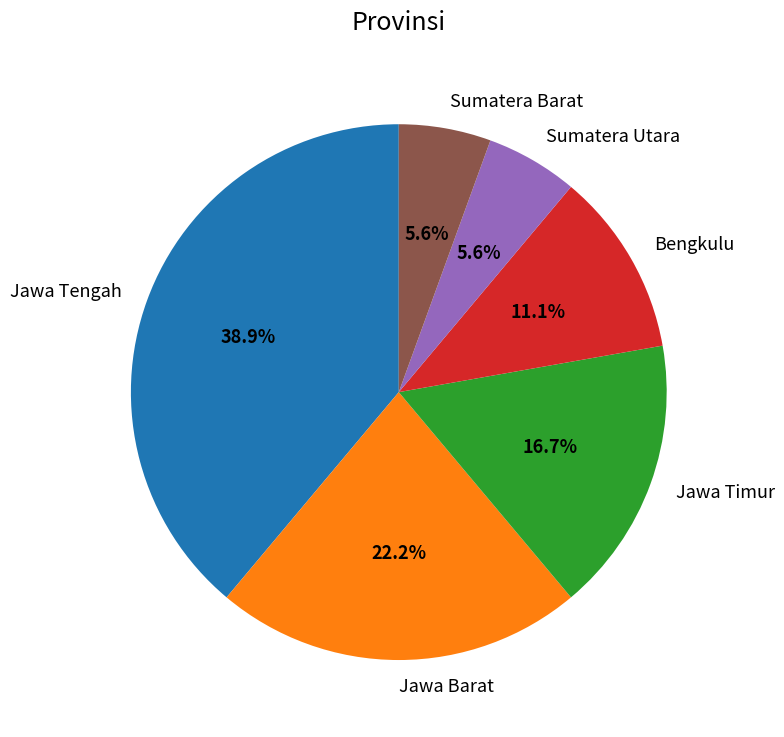

How many slices are in this pie chart?

6